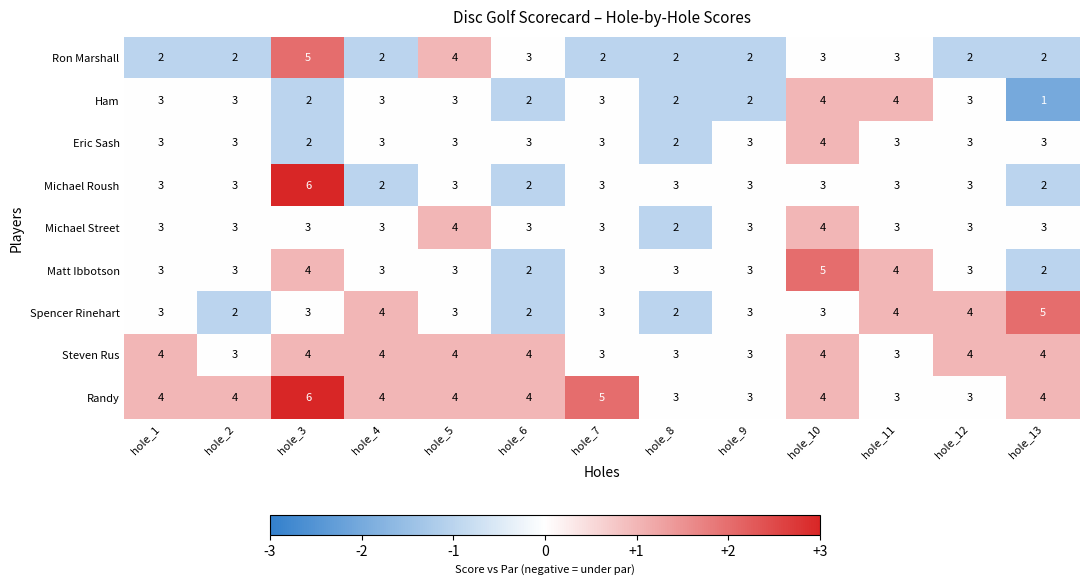

At which category does the chart reach its peak across all series?

hole_3